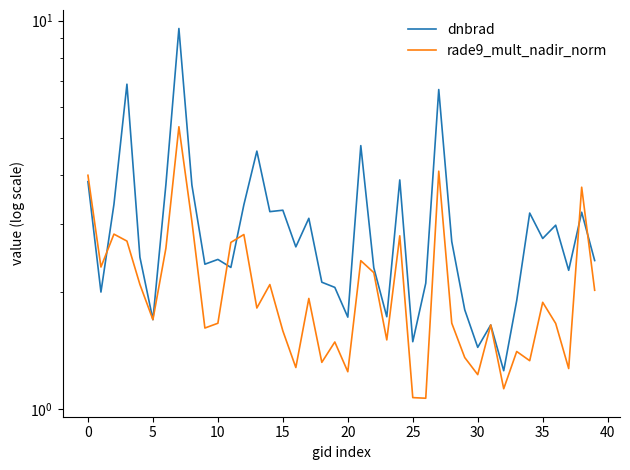

What is the minimum value for dnbrad?

1.3